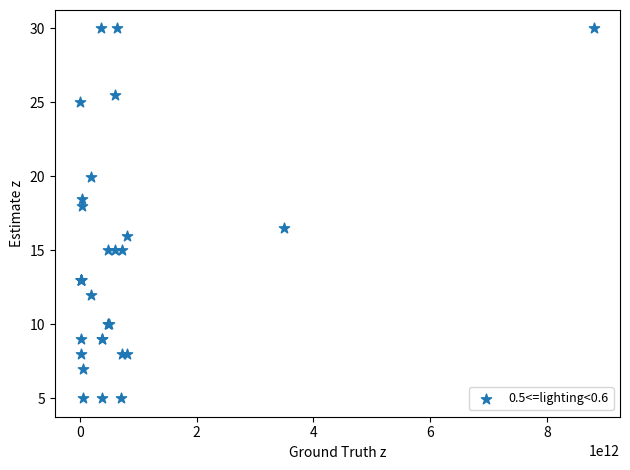

What Y value in the scatter plot is closest to 17?

16.5